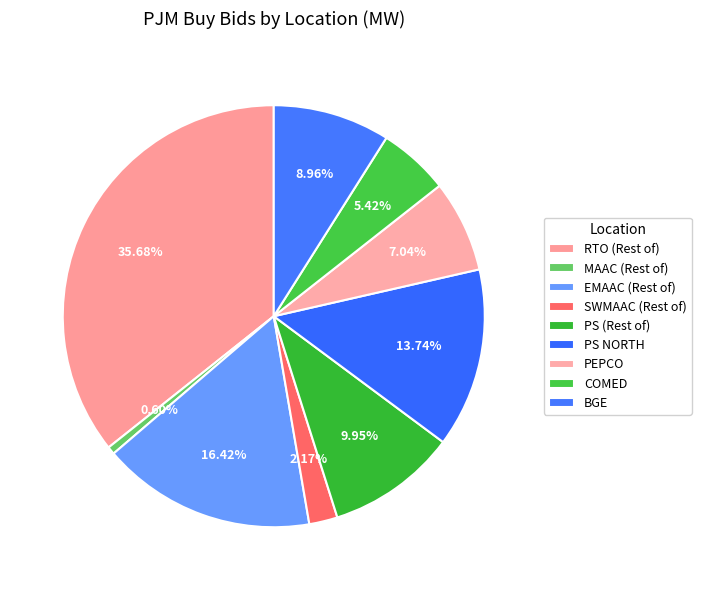

To the nearest percent, what percentage of the pie is COMED?

5%